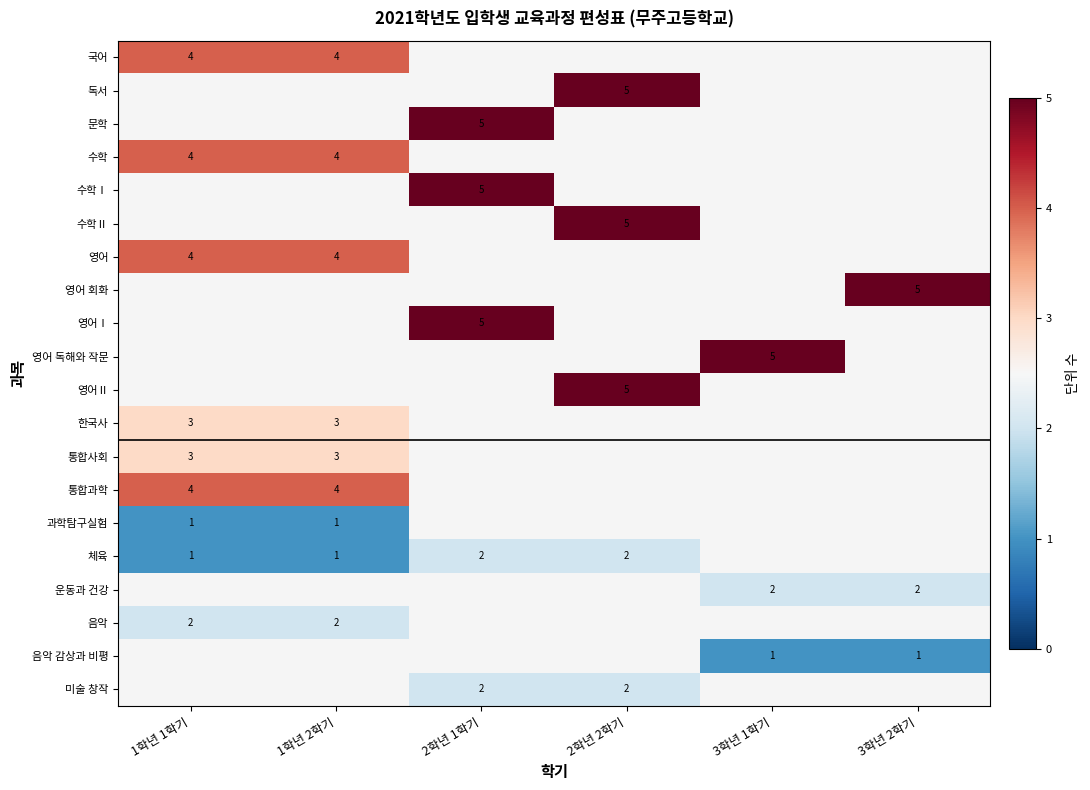

True or false: 체육 has a value of 2 at 2학년 2학기.

True